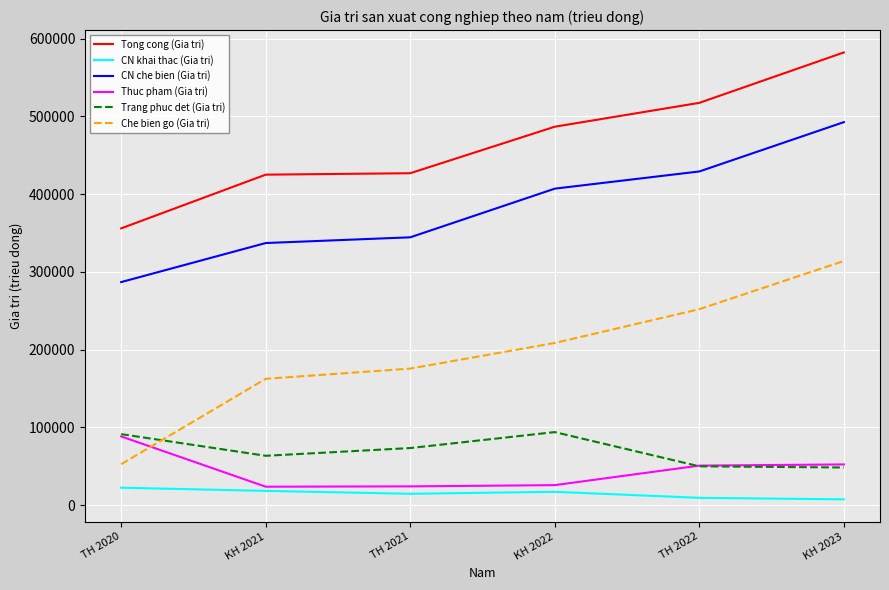

What is the smallest value displayed?

7550.0